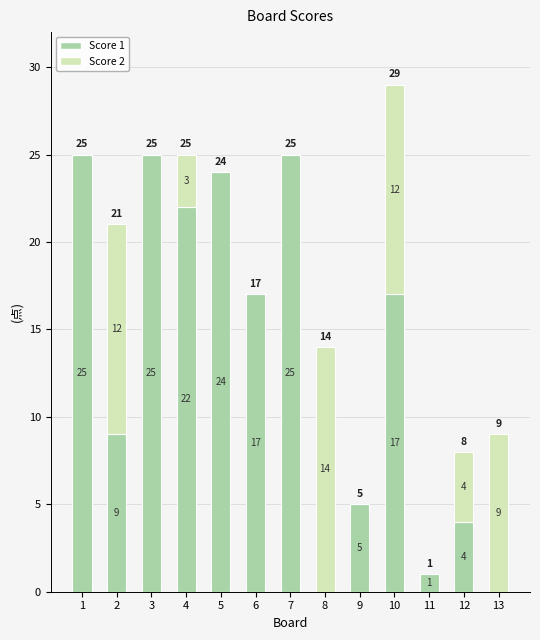

The Score 1 series shows 9 at 9. True or false?

False